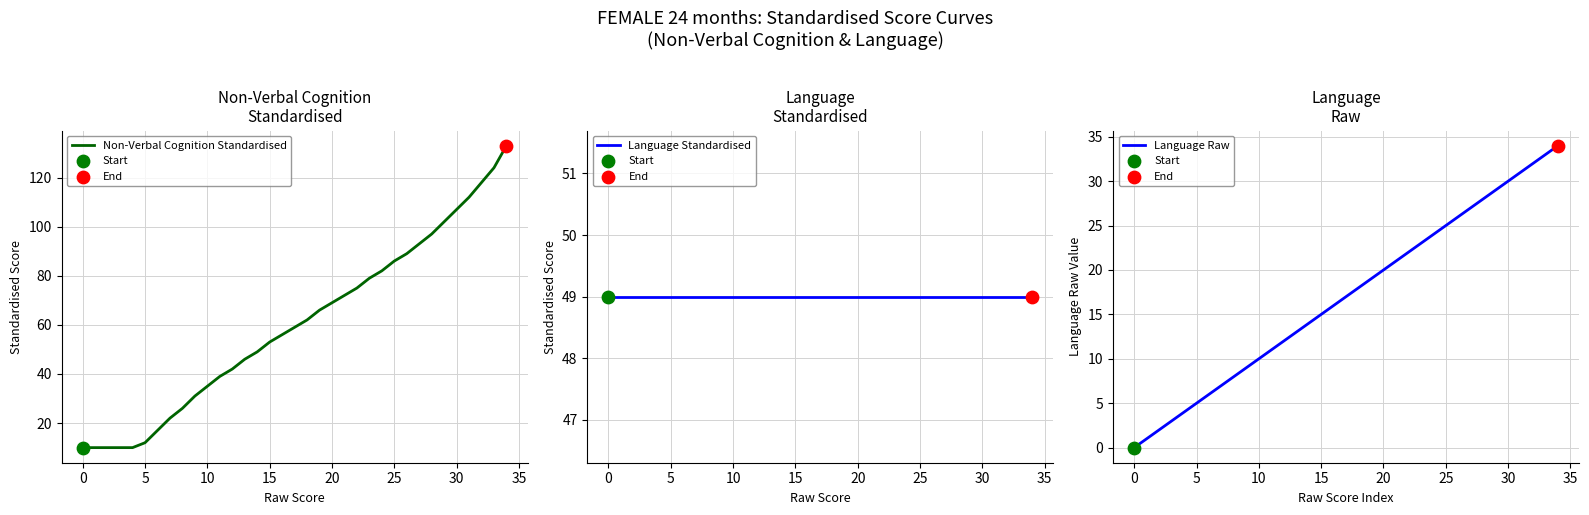

Which series reaches the maximum Y coordinate?

Non-Verbal Cognition Standardised